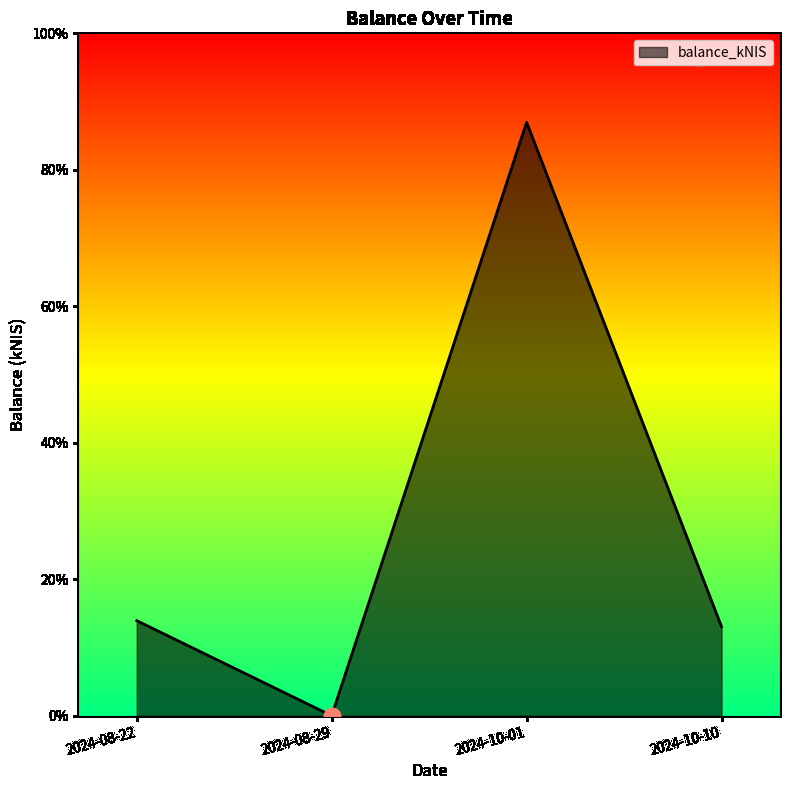

Is this an area chart (filled region under the line)?

Yes